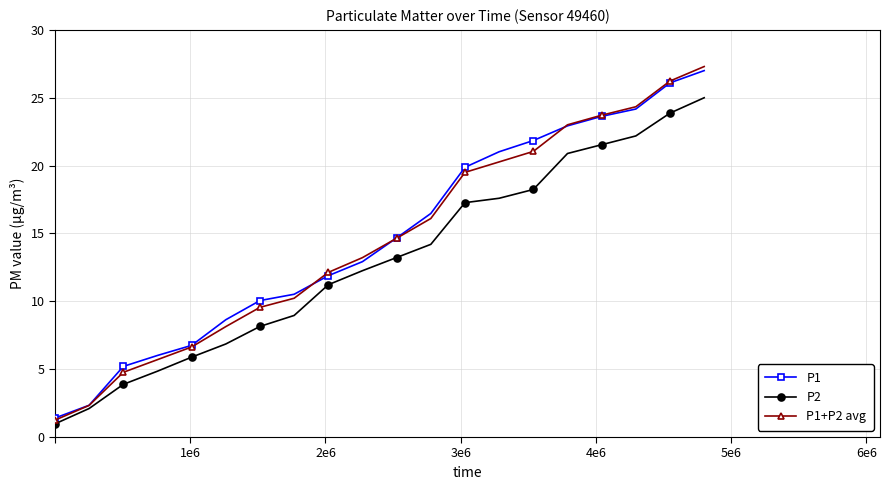

What is the value of the P1+P2 avg point at the 16th from the left?

23.0